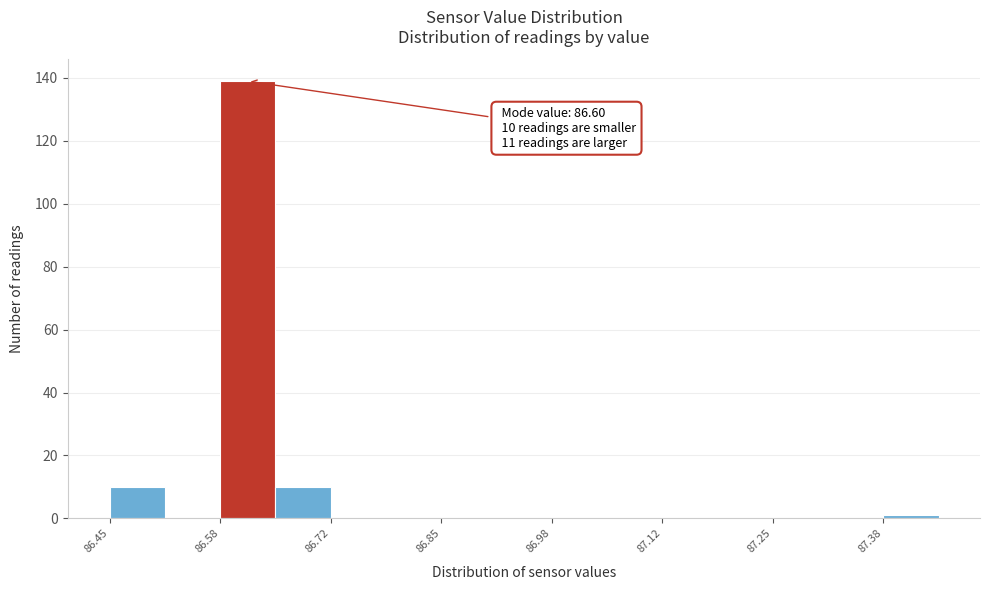

Around what value on the x-axis is the tallest bar? Give the approximate position of its centre, as read against the axis.

86.62